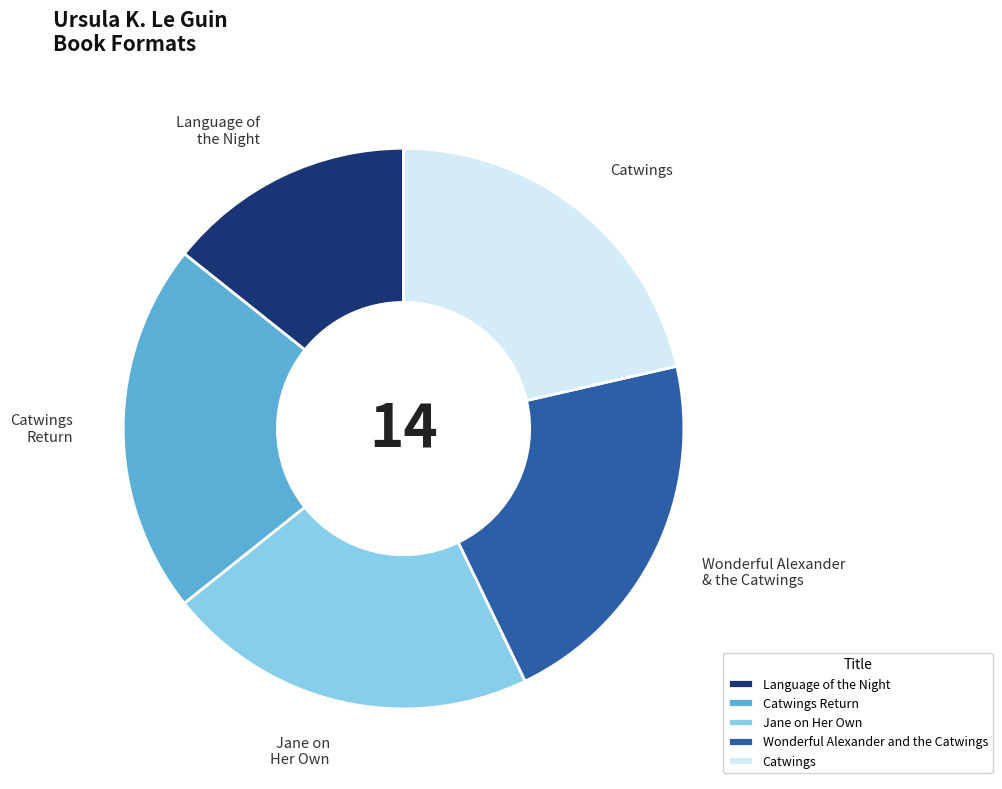

Is it true that Language of the Night is 14% of the pie?

True